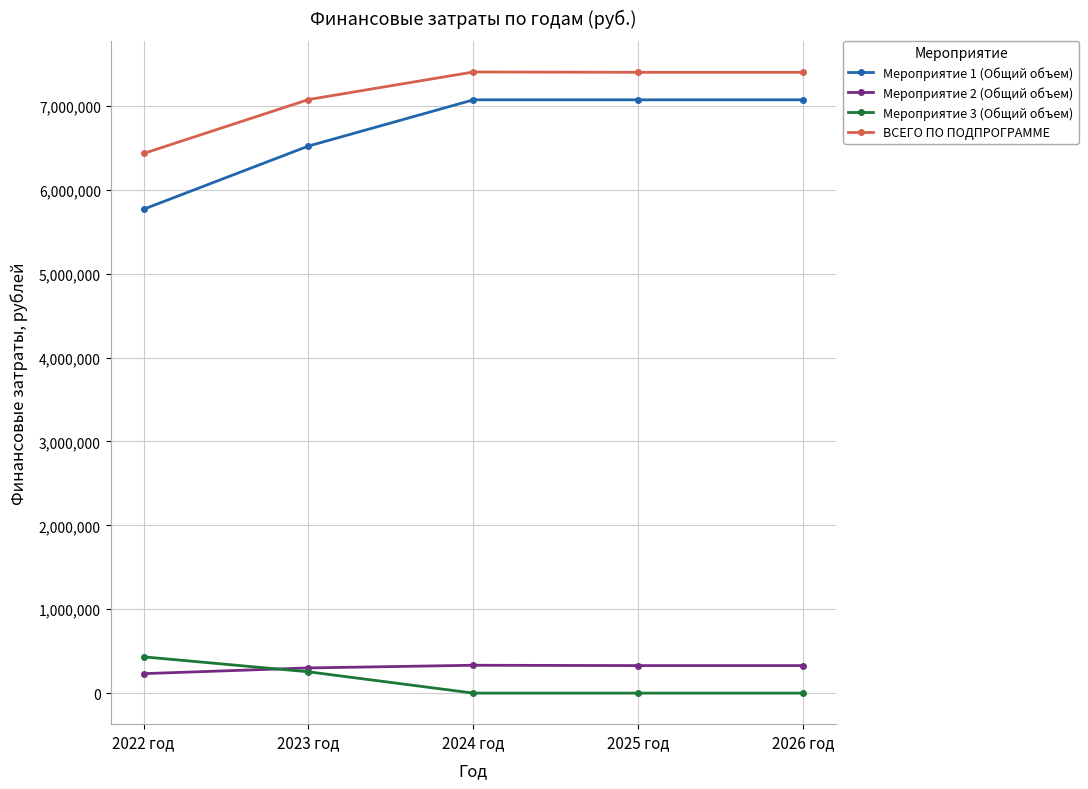

True or false: Мероприятие 3 (Общий объем) has a value of 0.0 at 2025 год.

True